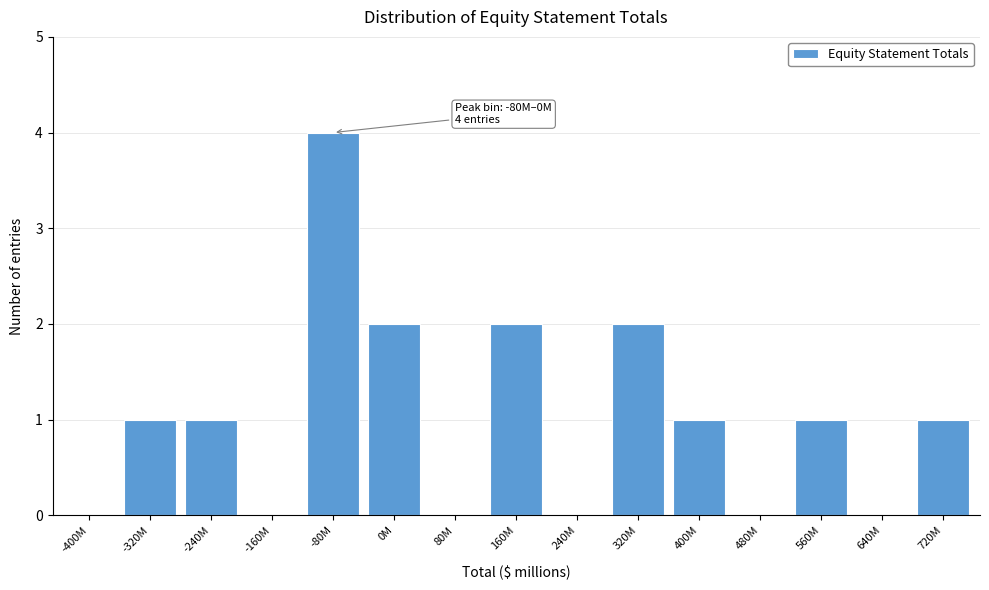

Between 160M and -80M, which is larger?

-80M